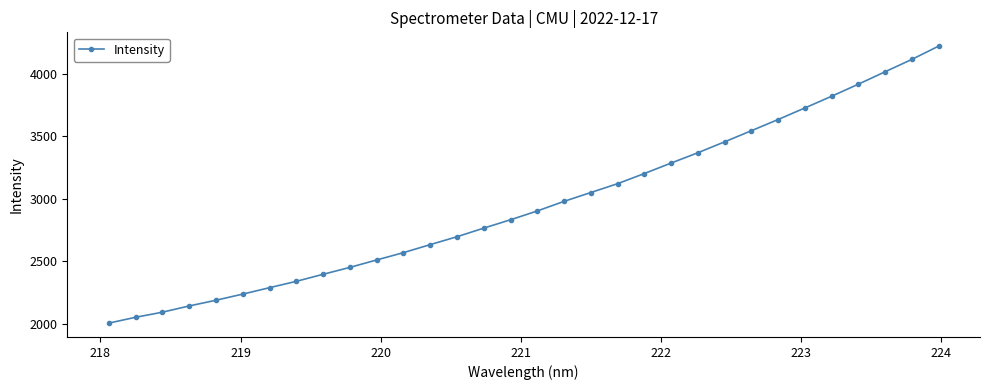

What is the difference between the second highest and minimum values?

2109.1